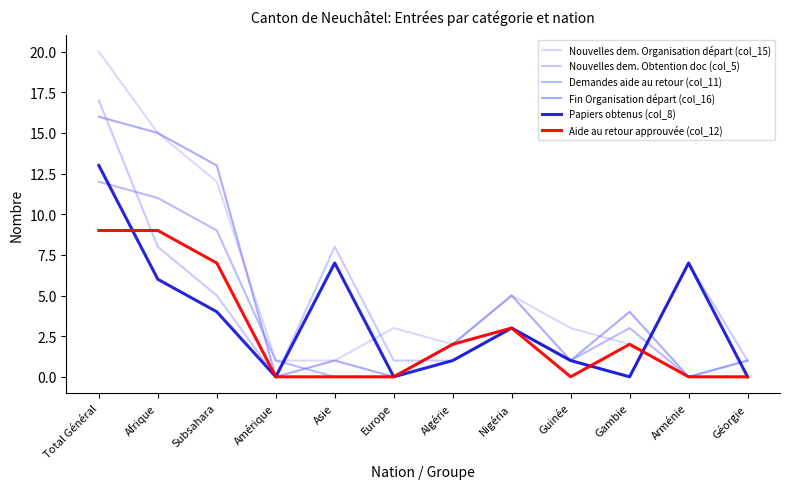

Reading right to left, extract all data points from this chart.

Nouvelles dem. Organisation départ (col_15): 1	0	2	3	5	2	3	1	1	12	15	20
Nouvelles dem. Obtention doc (col_5): 1	7	0	1	3	1	1	8	0	5	8	17
Demandes aide au retour (col_11): 0	0	3	1	3	2	0	0	1	9	11	12
Fin Organisation départ (col_16): 1	0	4	1	5	2	0	1	0	13	15	16
Papiers obtenus (col_8): 0	7	0	1	3	1	0	7	0	4	6	13
Aide au retour approuvée (col_12): 0	0	2	0	3	2	0	0	0	7	9	9